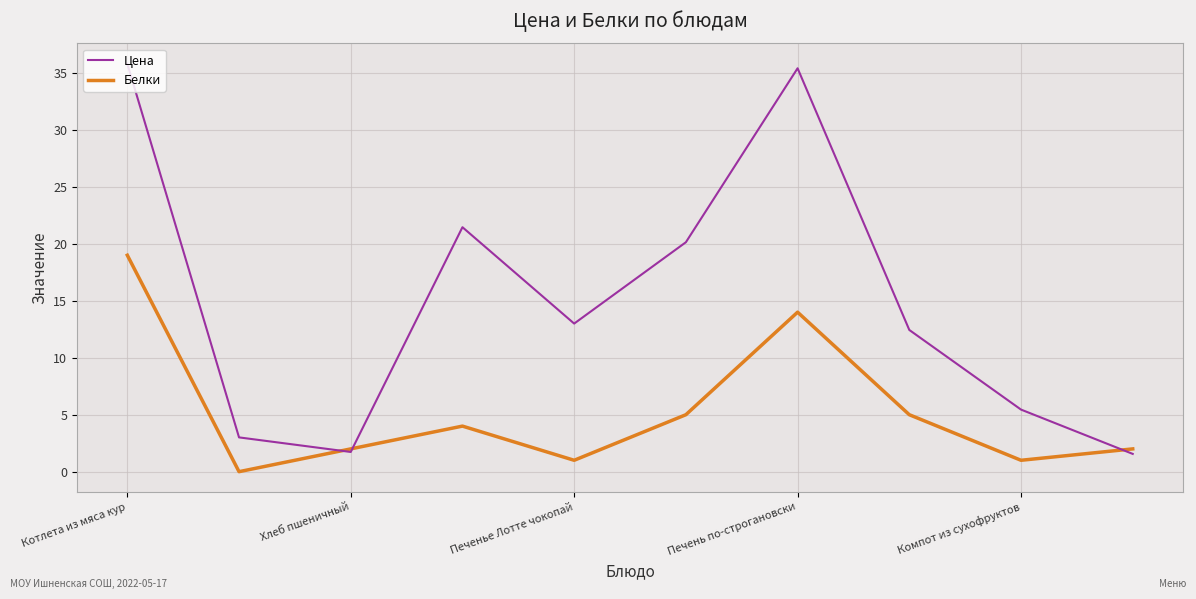

What is the maximum value for Белки?

19.0